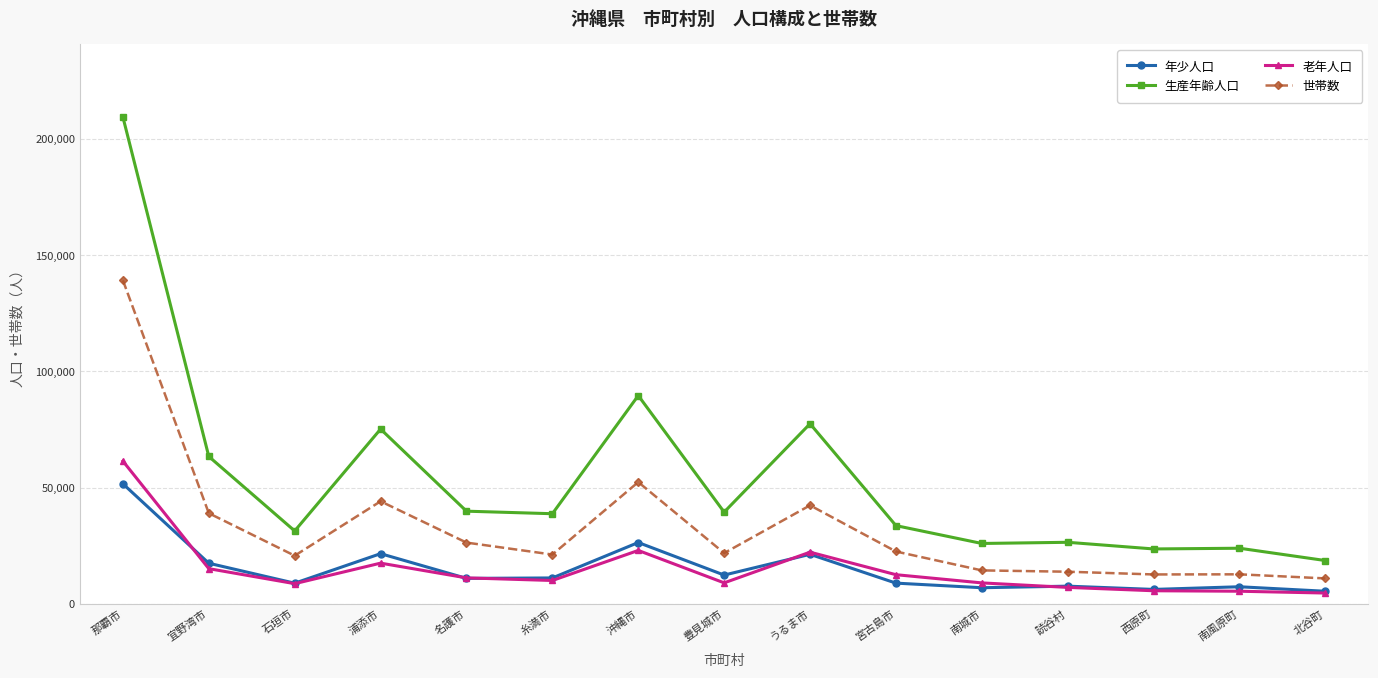

What is the value of the 年少人口 point at the 8th from the left?

12340